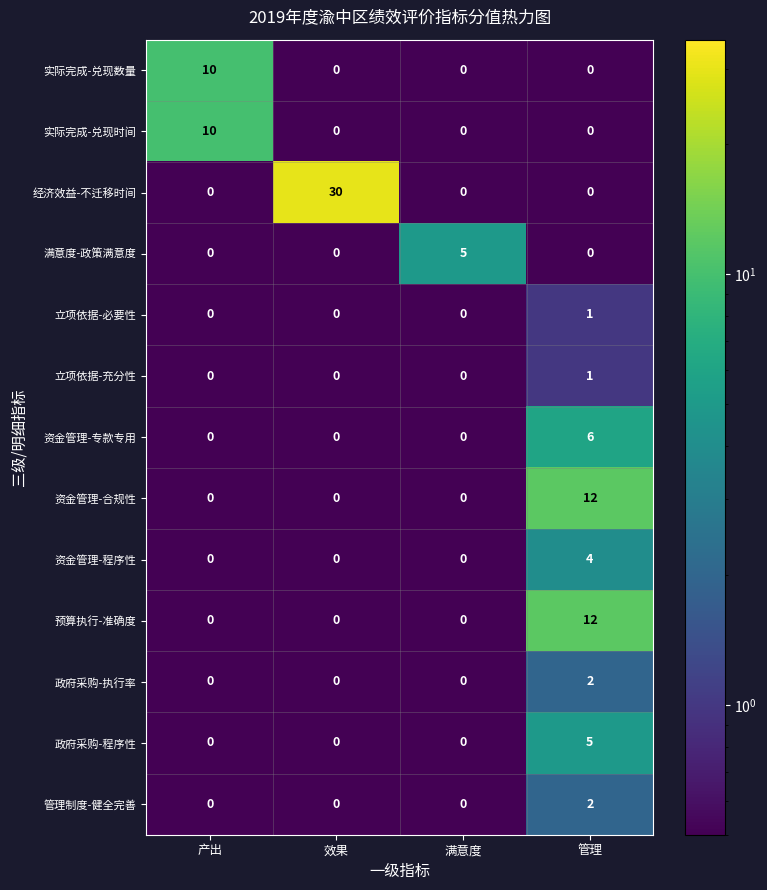

Which series has the widest spread of values?

经济效益-不迁移时间